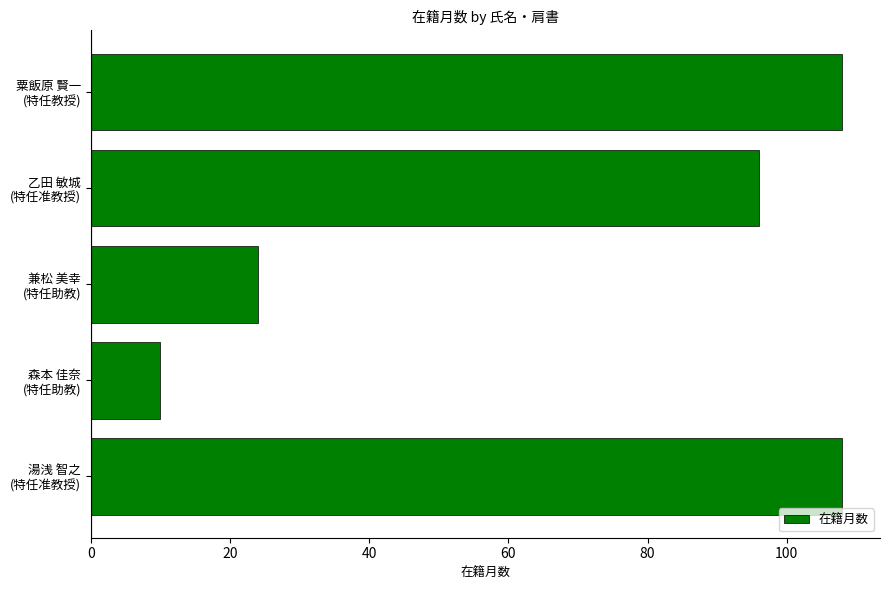

Reading bottom to top, list all the values displayed in this chart.

108	10	24	96	108